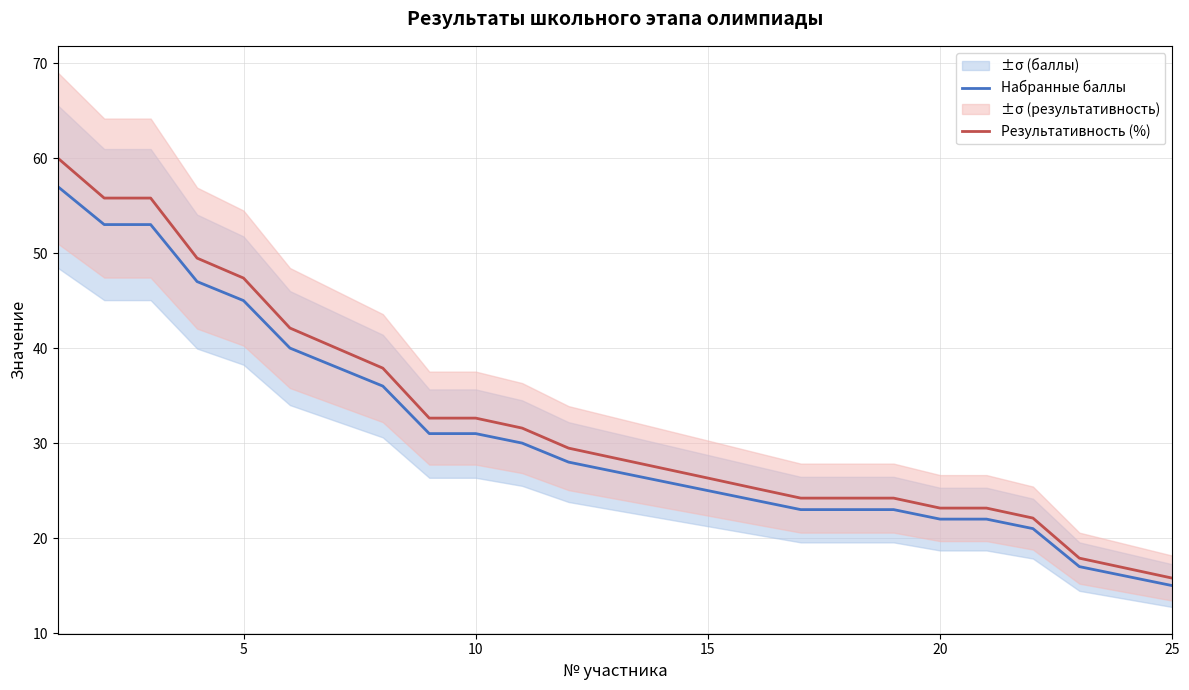

The Результативность (%) series shows 27.7 at 25. True or false?

False